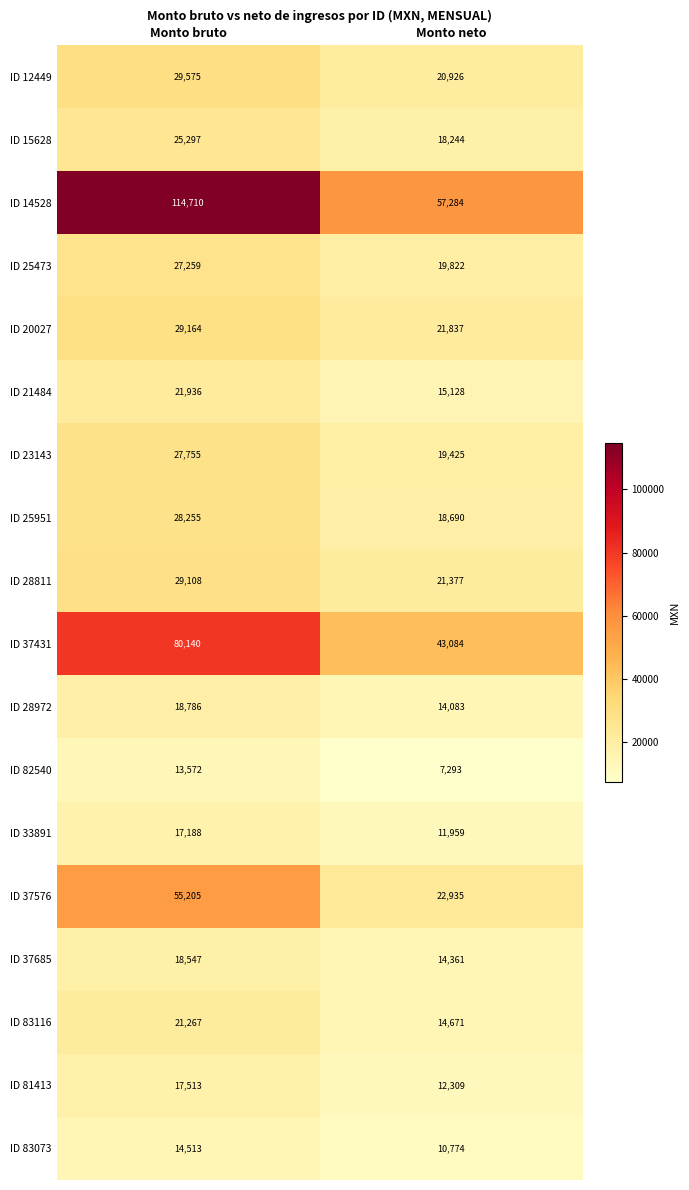

What is the spread (max minus min) of values at Monto neto?

49991